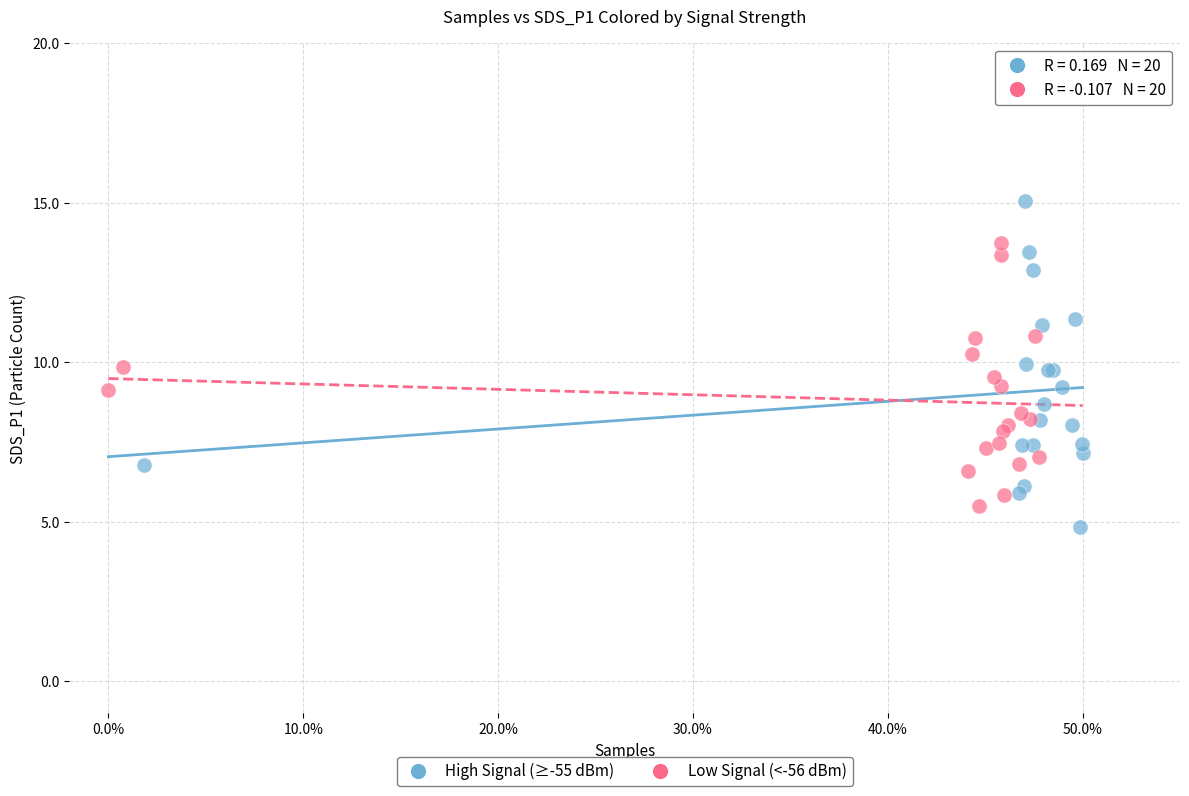

Which series contains the lowest Y value?

High Signal (≥-55 dBm)